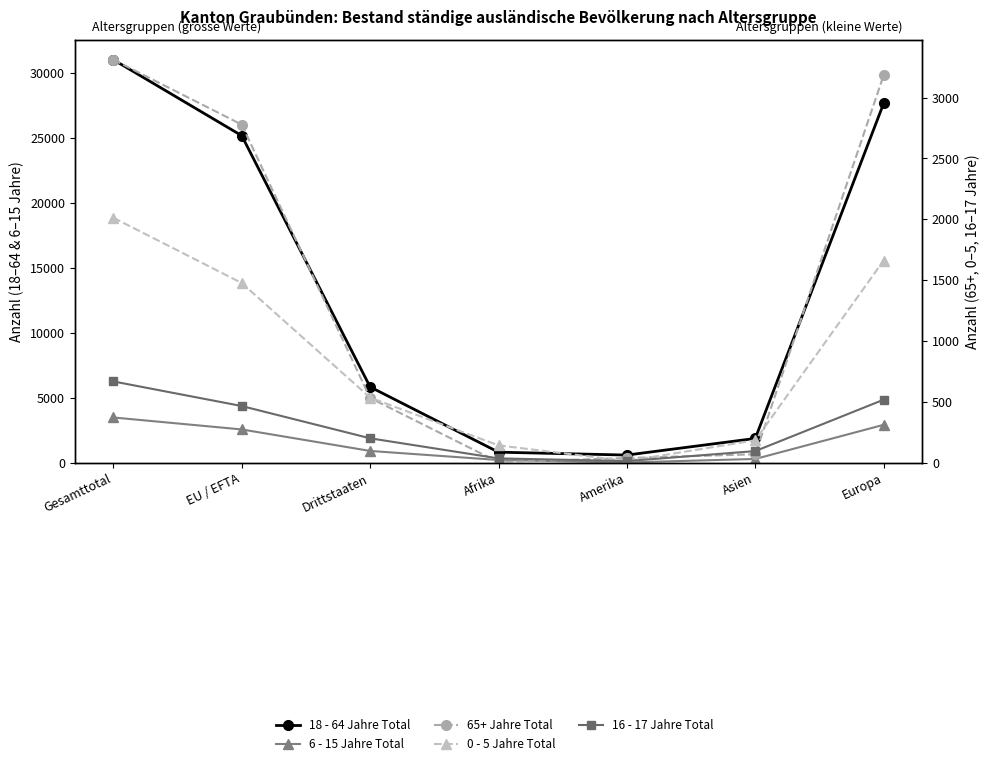

How many intersections are there between 16 - 17 Jahre Total and 65+ Jahre Total?

4